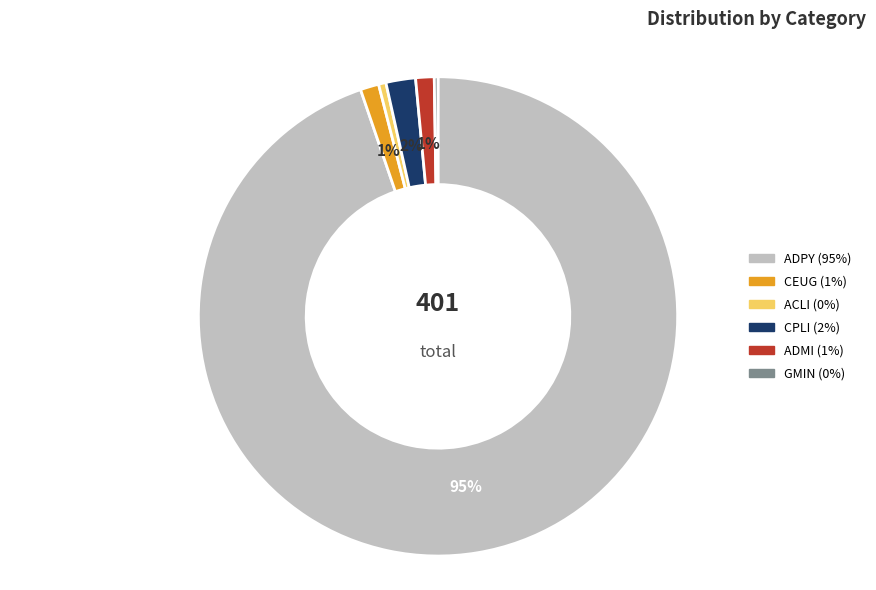

Between ADMI and CPLI, which is larger?

CPLI